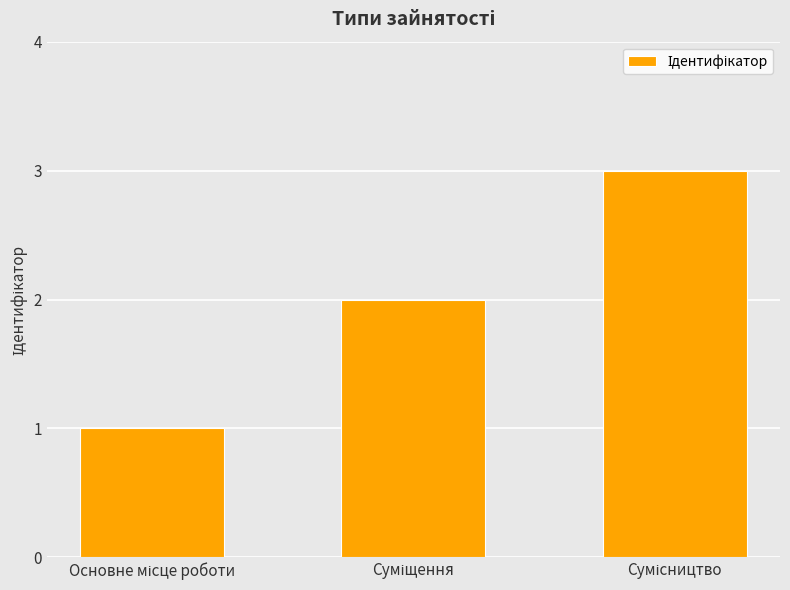

What is the sum of all values?

6